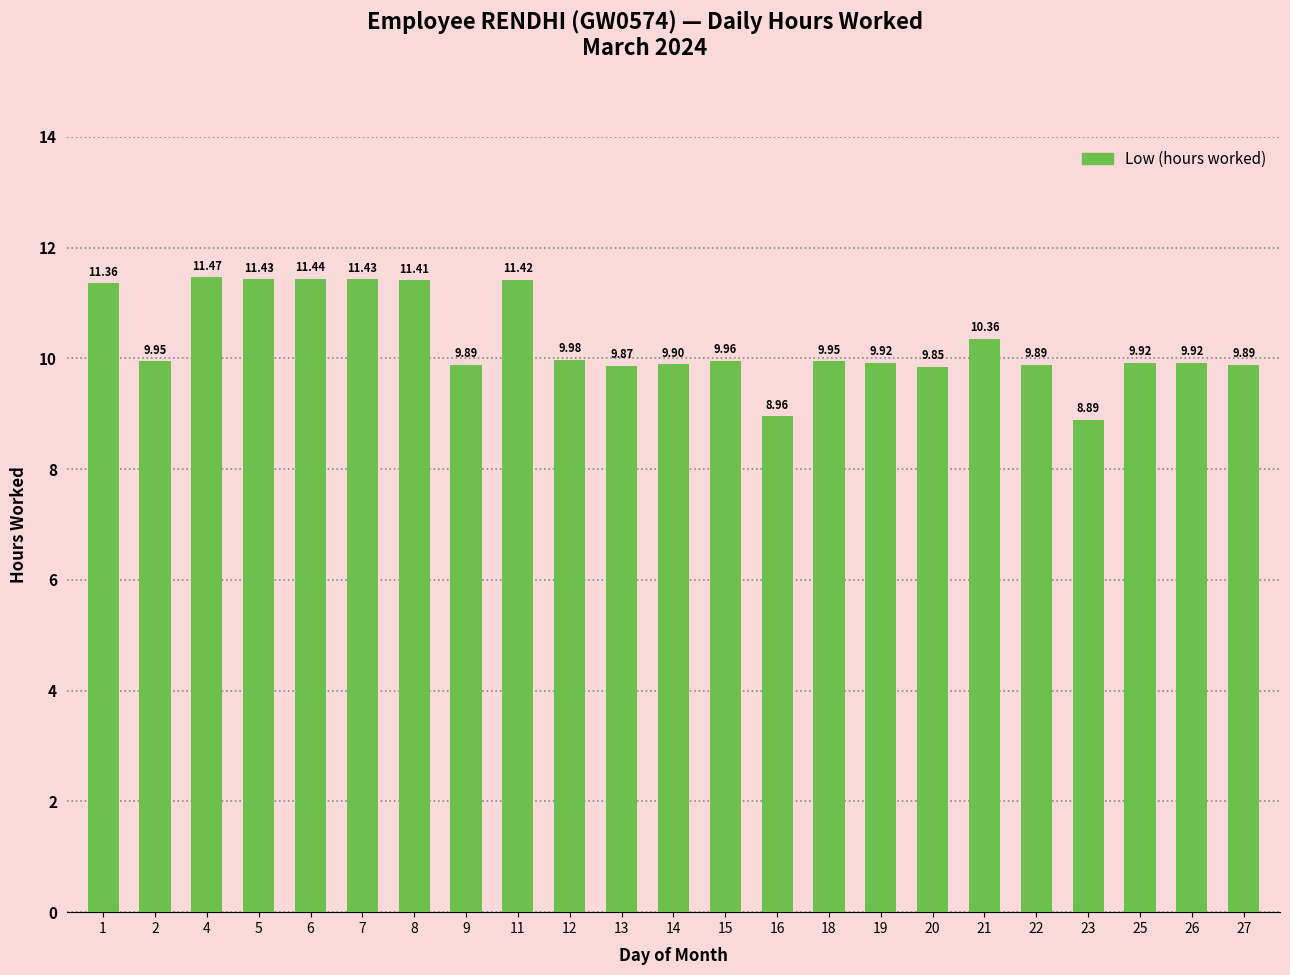

Approximately how many times larger is the value at 1 compared to 2?

1.1